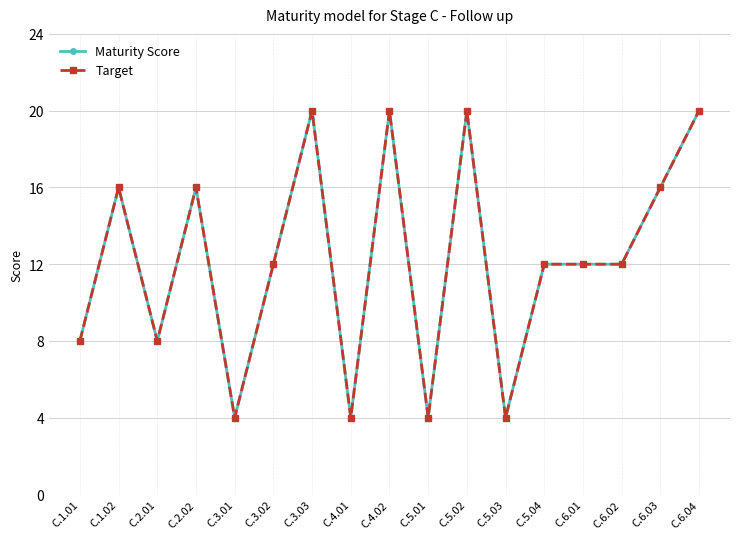

What is the label of the 7th point from the left?

C.3.03